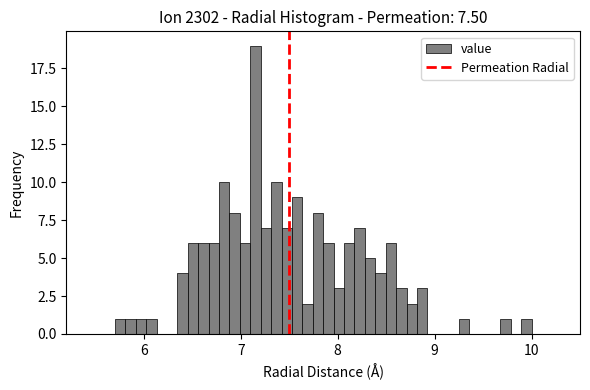

Around what value on the x-axis is the tallest bar? Give the approximate position of its centre, as read against the axis.

7.2